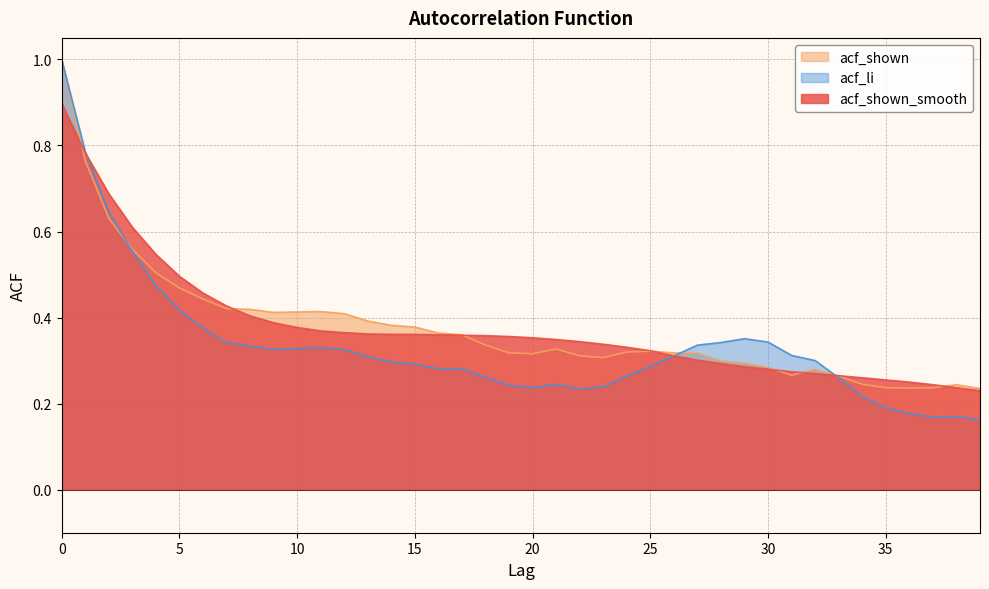

The value of acf_shown_smooth at 18 is 0.6. True or false?

False